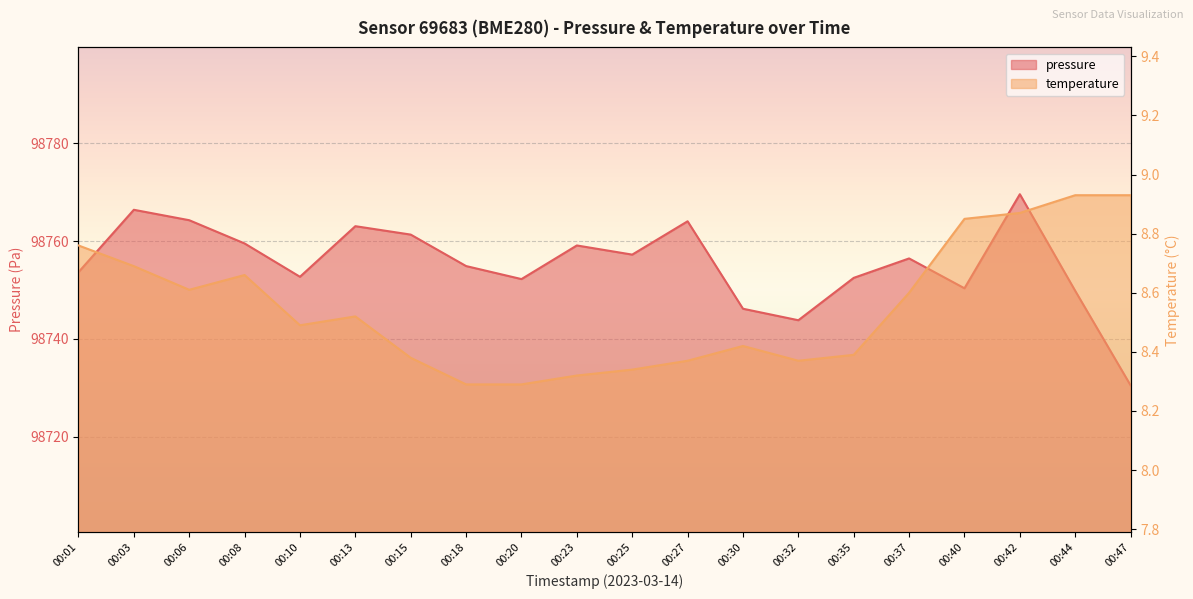

The temperature series shows 8.4 at 00:32. True or false?

True